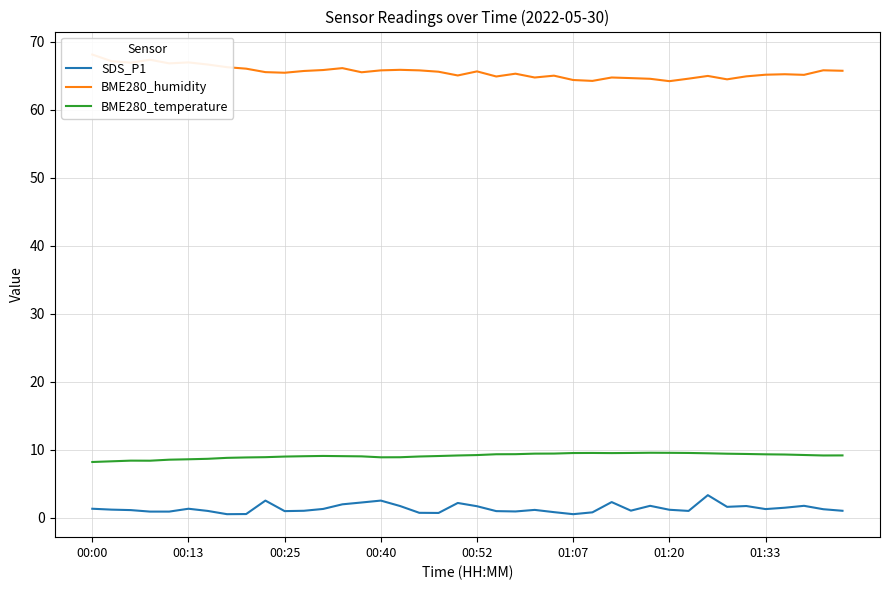

What is the highest value of the BME280_temperature series?

9.5